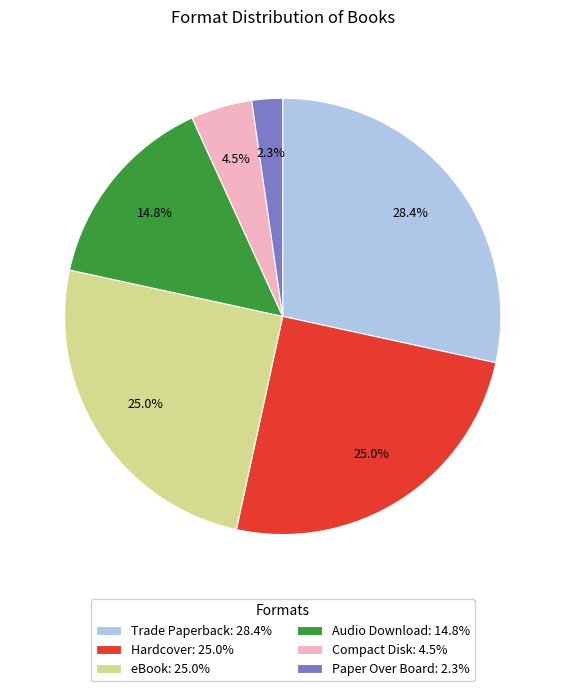

To the nearest percent, what is the combined percentage of Trade Paperback and eBook?

53%